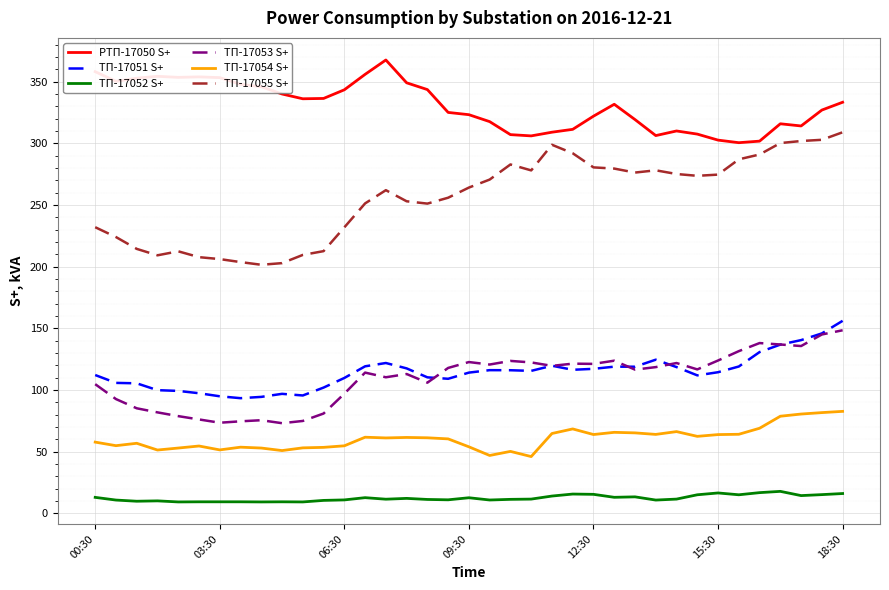

What is the minimum value shown in the chart?

9.2